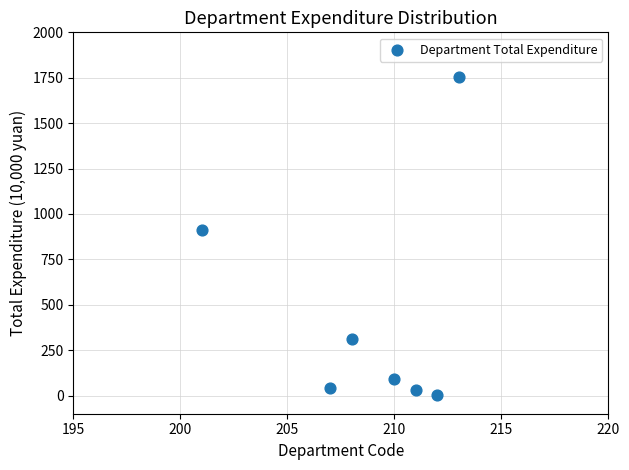

What is the average X value?

208.9